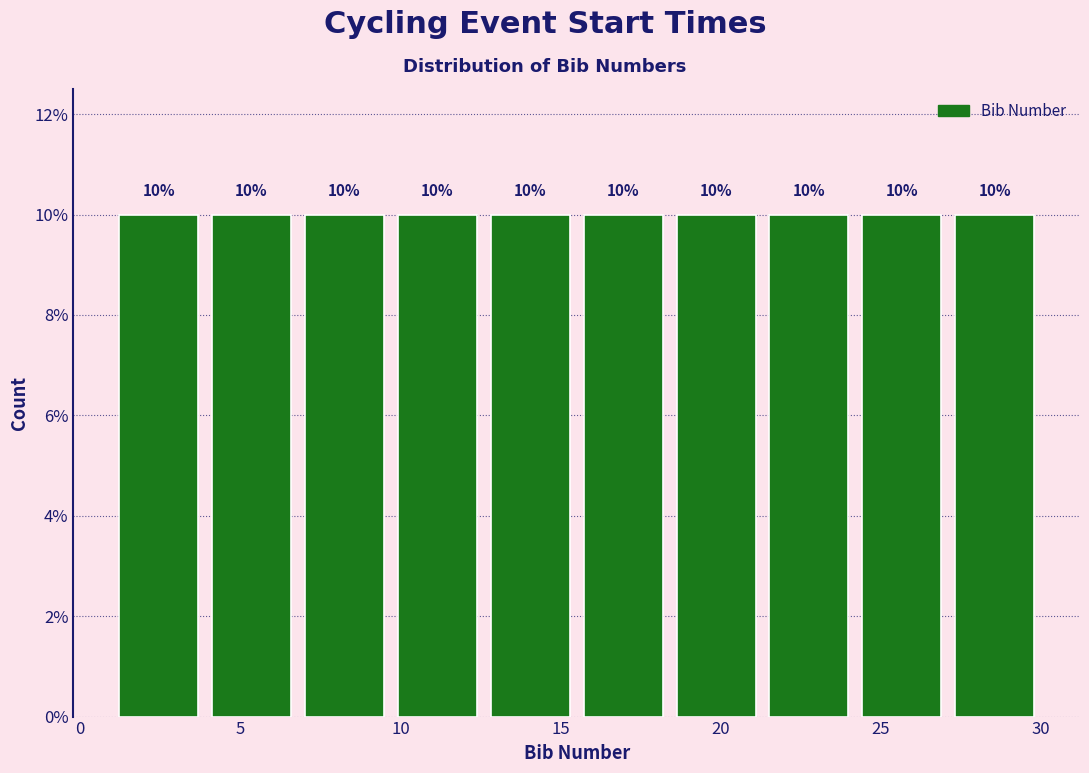

How tall is the bar that spans 21.3 to 24.2 on the x-axis? The bar edges are not printed on the chart, so give them approximately, as read against the axis.

10